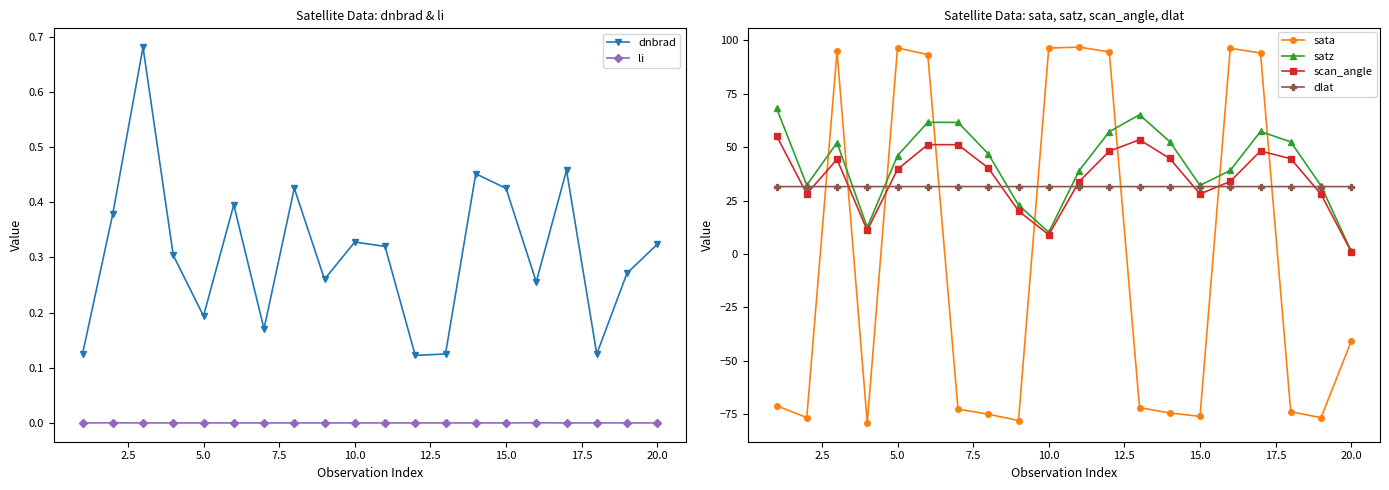

True or false: satz and scan_angle cross at least once.

False